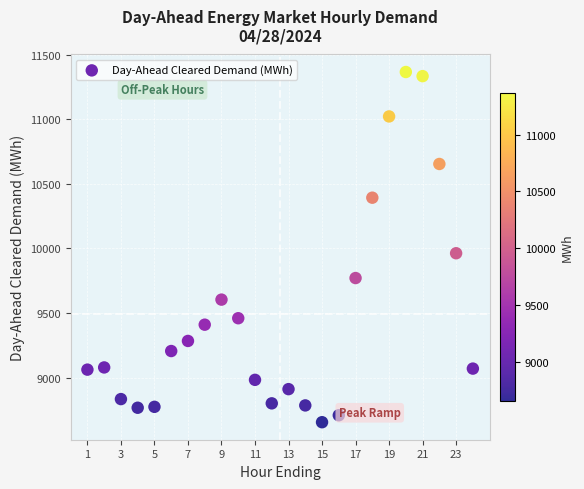

What Y value in the scatter plot is closest to 10009?

9962